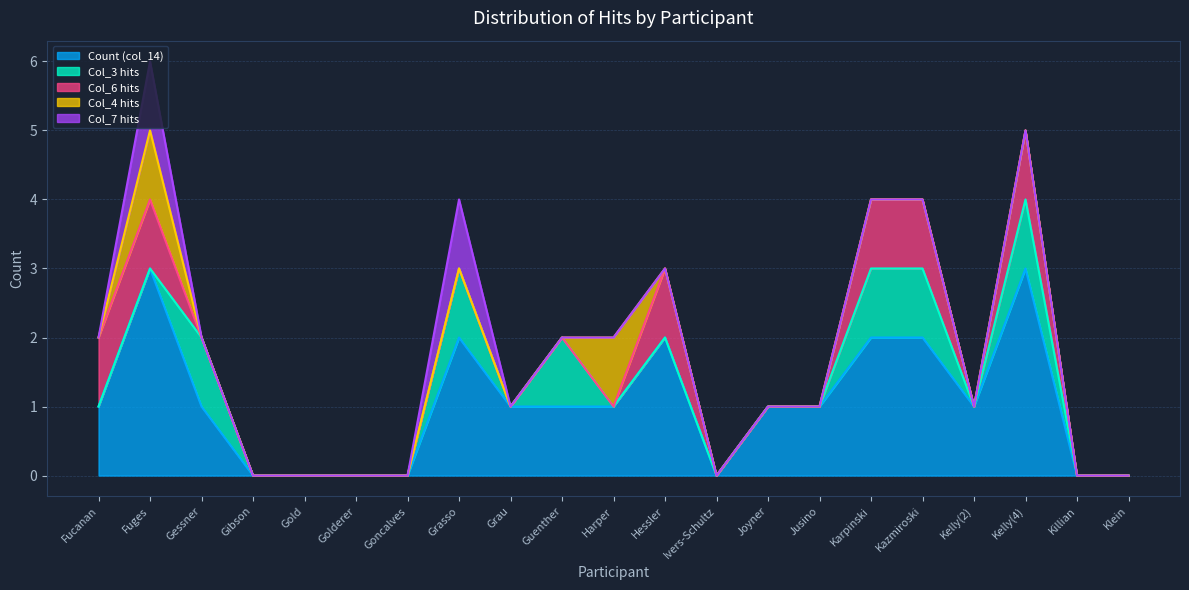

How many Count (col_14) values are between 0 and 2?

19